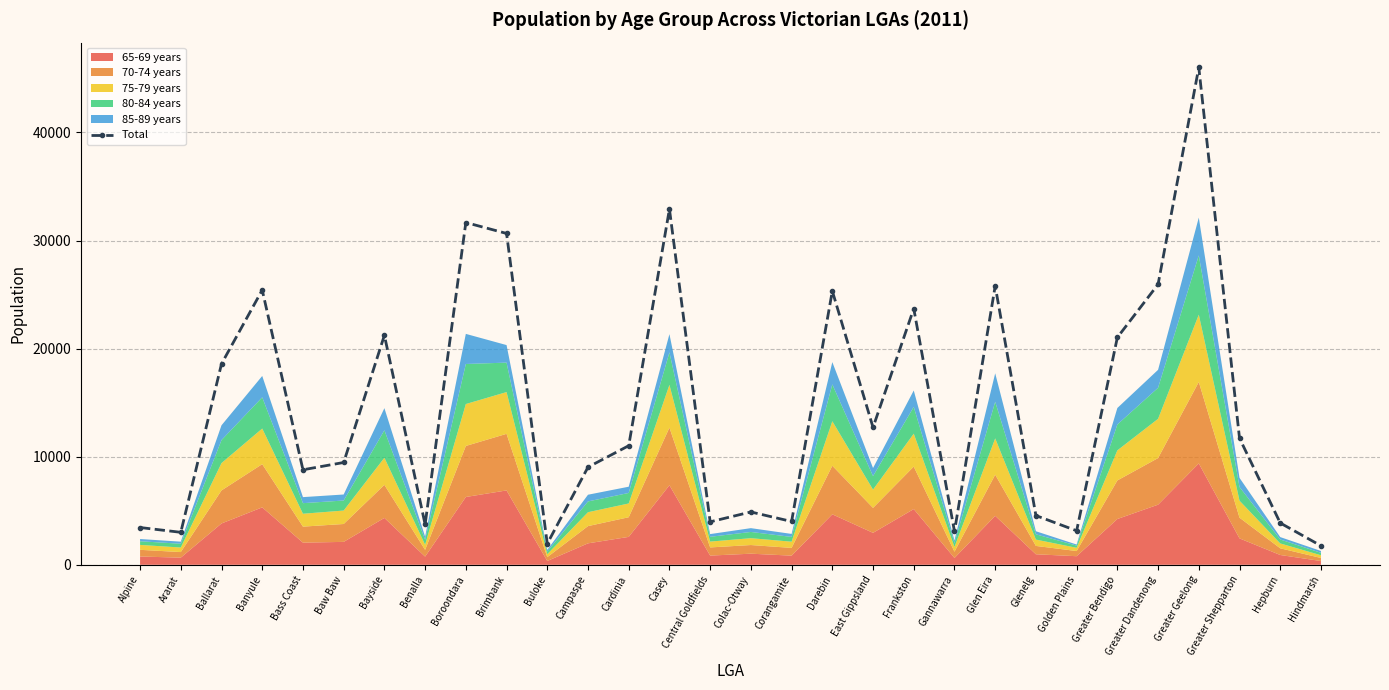

How many values exceed 11015?

14